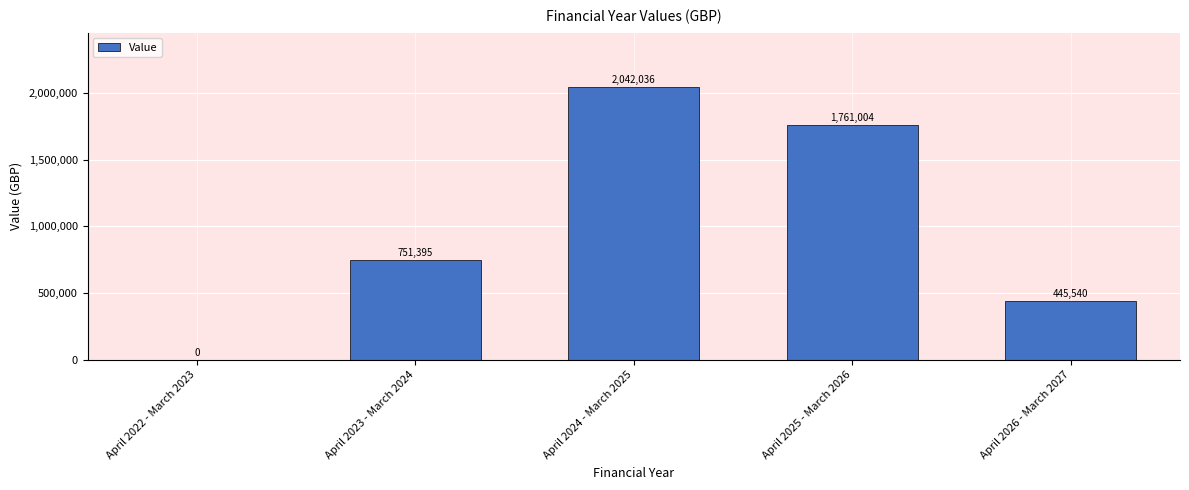

What is the sum of all values?

4999975